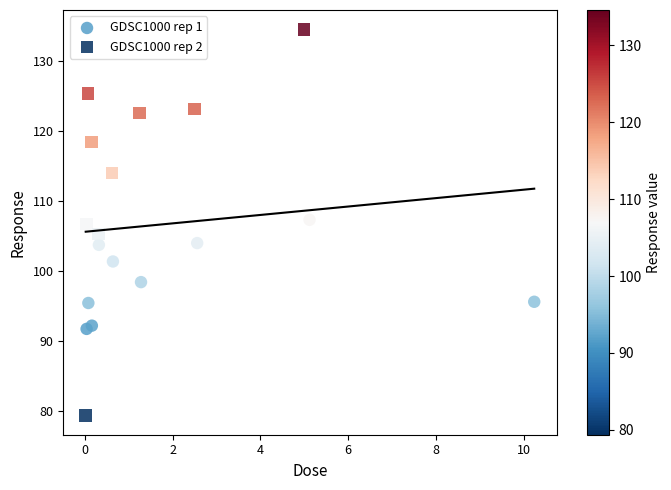

What are all the series names shown in the legend?

GDSC1000 rep 1, GDSC1000 rep 2